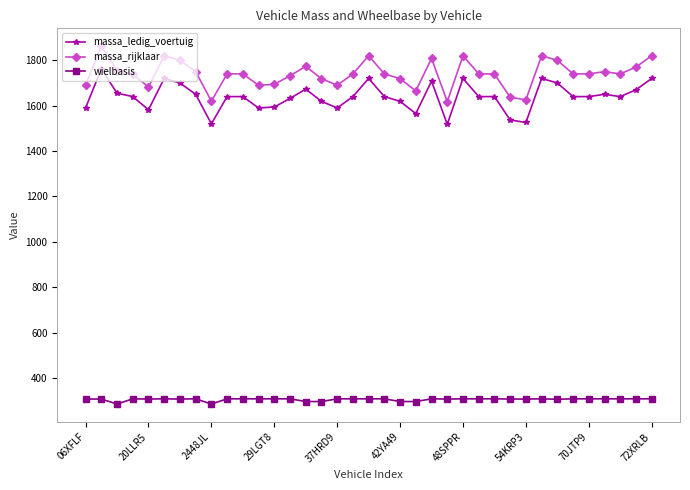

What is the greatest value displayed?

1862